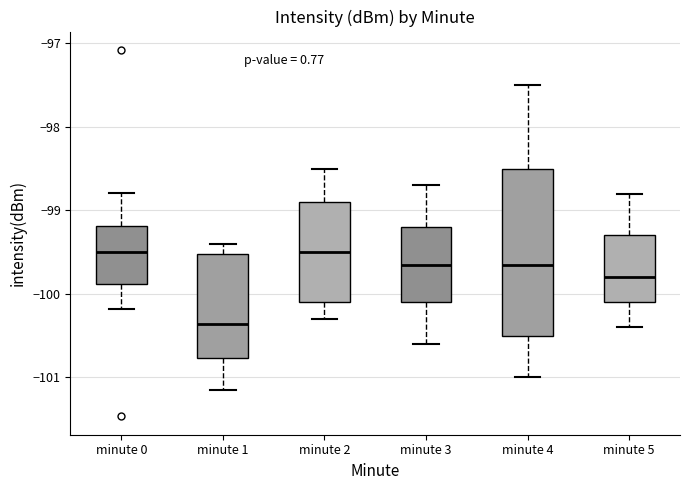

Reading left to right, transcribe this box plot: for each box, give where its median line is, the range the box spans, and where its two whiskers end, as read against the y-axis. The values are not printed on the chart, so give them approximately, as read against the axis.

minute 0: median -99.5, box -99.9 to -99.2, whiskers -100.2 to -98.8
minute 1: median -100.4, box -100.8 to -99.5, whiskers -101.2 to -99.4
minute 2: median -99.5, box -100.1 to -98.9, whiskers -100.3 to -98.5
minute 3: median -99.6, box -100.1 to -99.2, whiskers -100.6 to -98.7
minute 4: median -99.6, box -100.5 to -98.5, whiskers -101.0 to -97.5
minute 5: median -99.8, box -100.1 to -99.3, whiskers -100.4 to -98.8